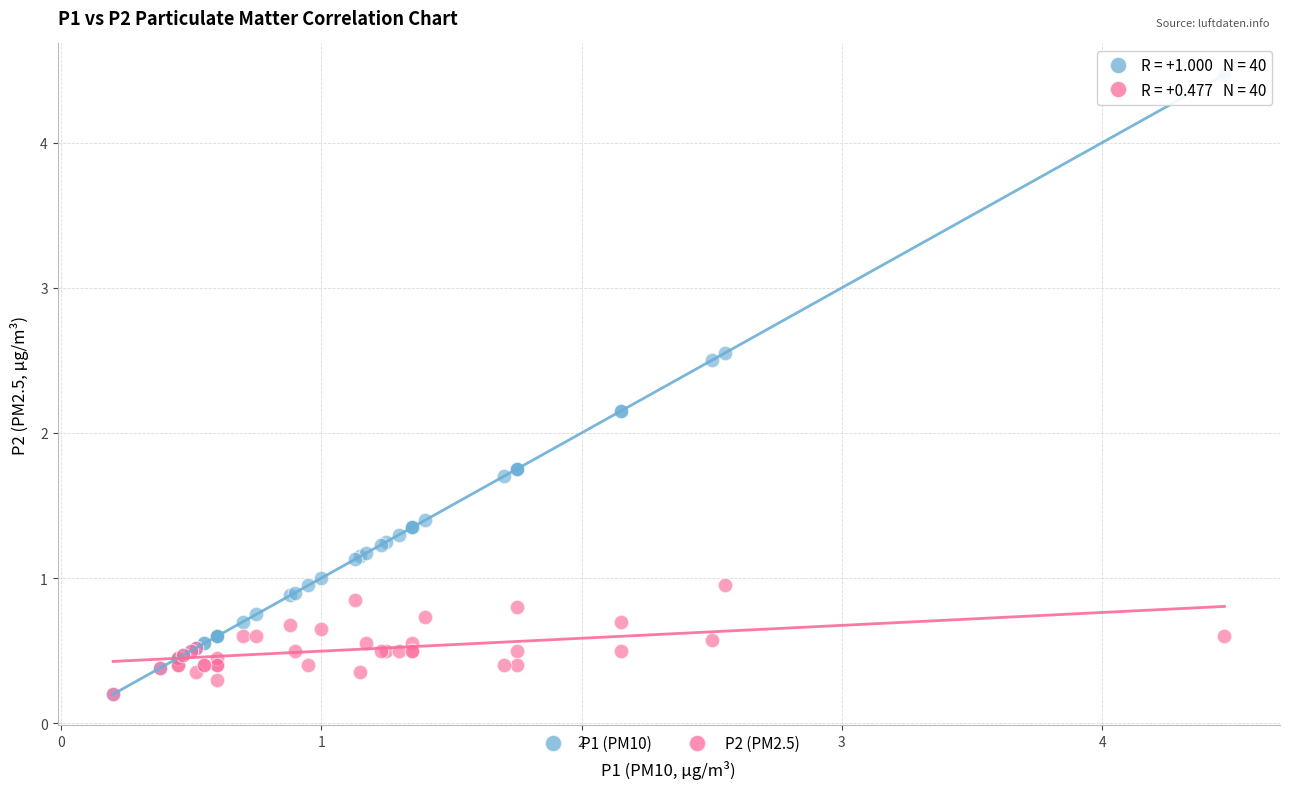

What are all the series names shown in the legend?

P1 (PM10), P2 (PM2.5)